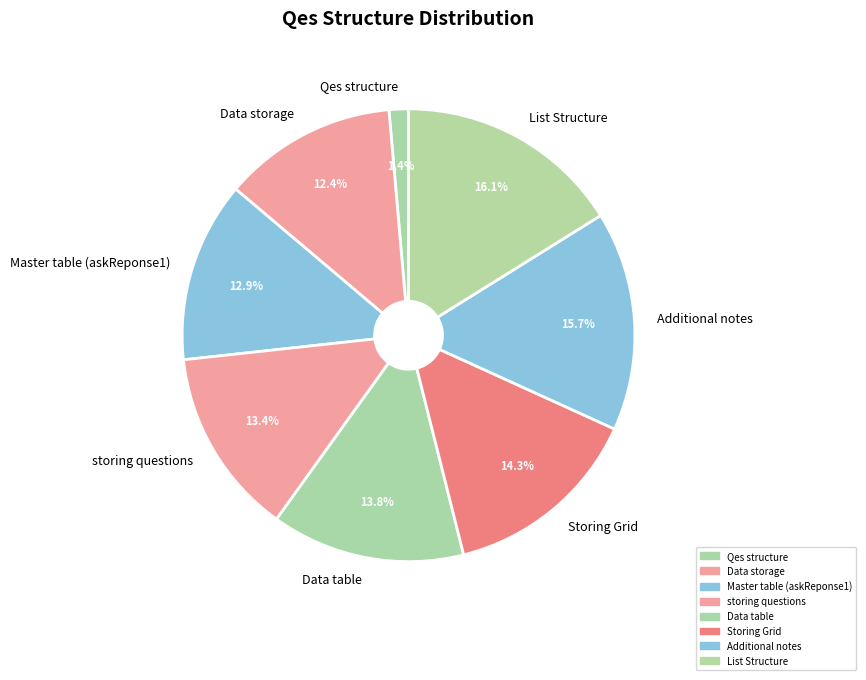

To the nearest percent, what is the difference between the Storing Grid and storing questions slice percentages?

1%